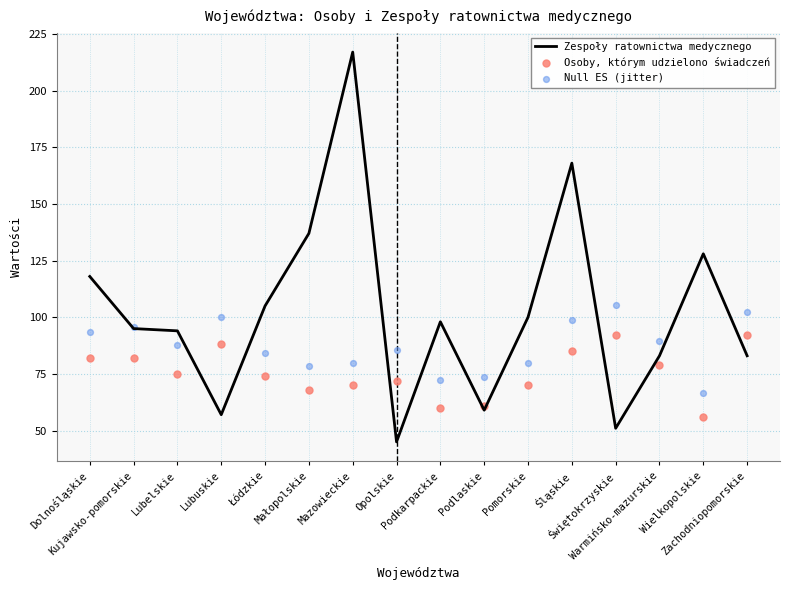

What are all the series names shown in the legend?

Zespoły ratownictwa medycznego, Osoby, którym udzielono świadczeń, Null ES (jitter)